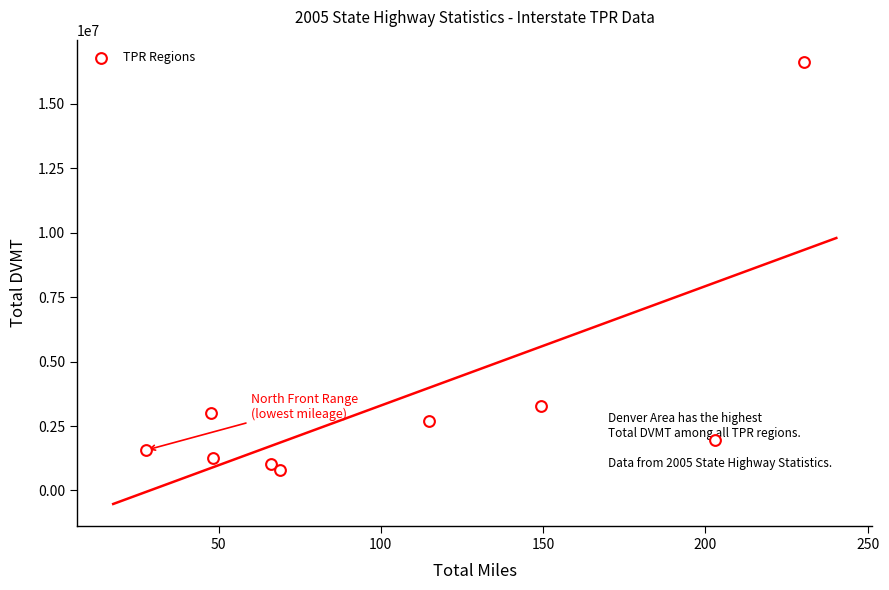

What Y value in the scatter plot is closest to 8723161?

3293029.3